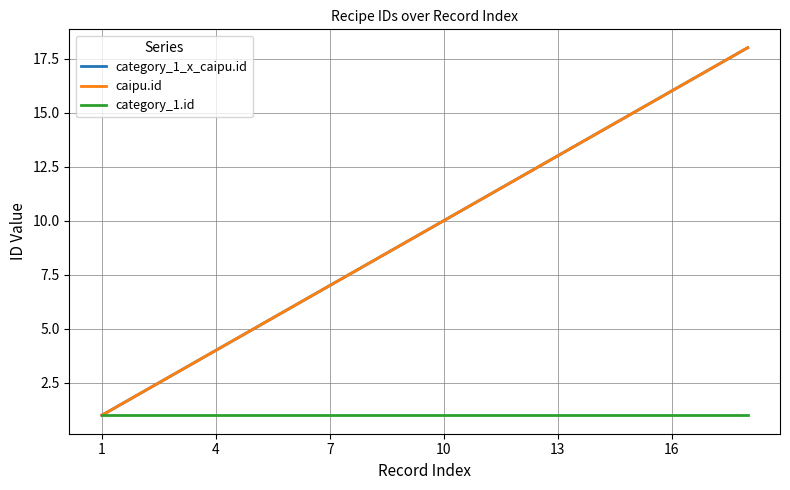

Does the chart display data point markers on the line(s)?

No